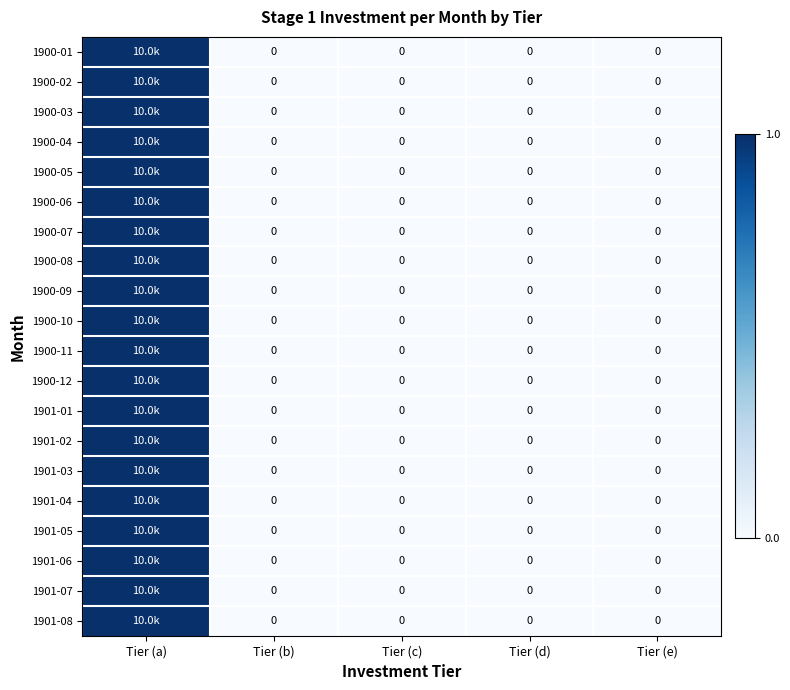

Rank the categories by 1901-01 value from lowest to highest.

Tier (b), Tier (c), Tier (d), Tier (e), Tier (a)